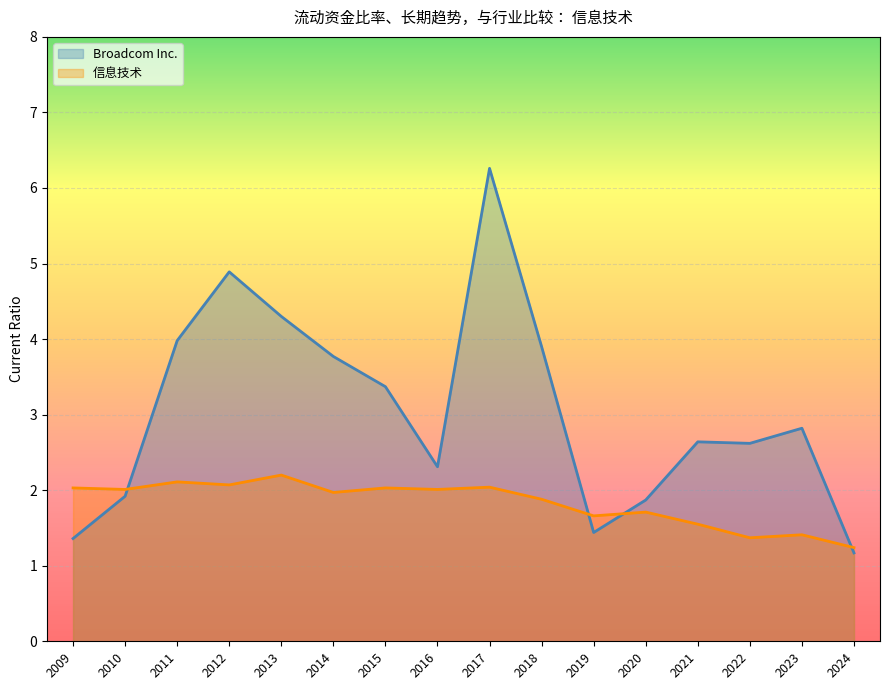

How many interior local peaks does the 信息技术 series have?

6